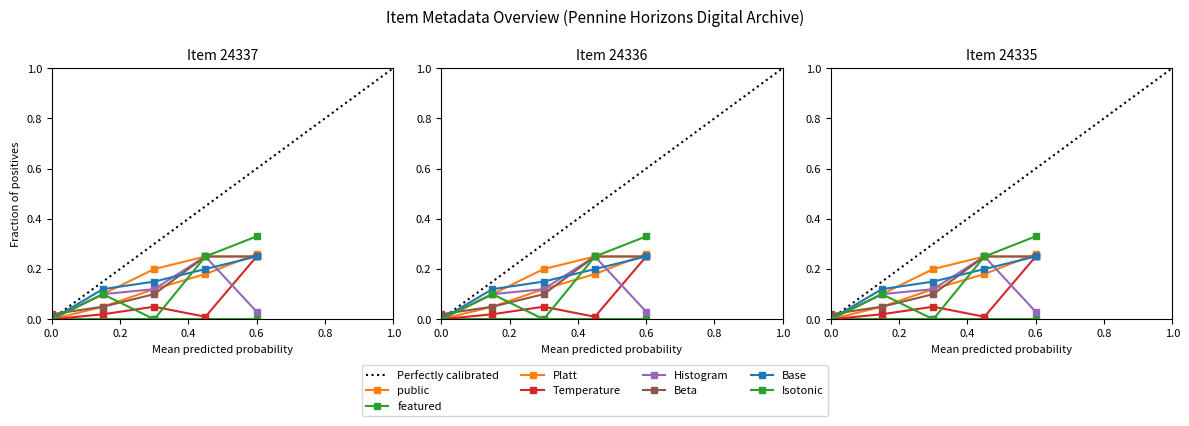

Between 24336 and 24335, which series saw the biggest shift?

public